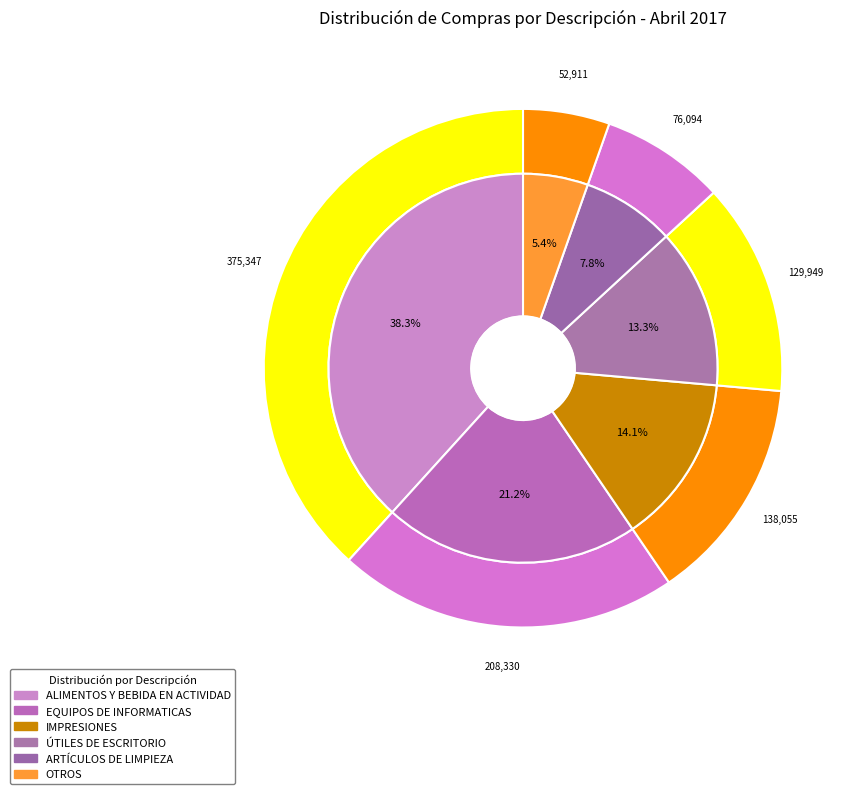

The FLORES slice represents 1% of the pie. True or false?

False